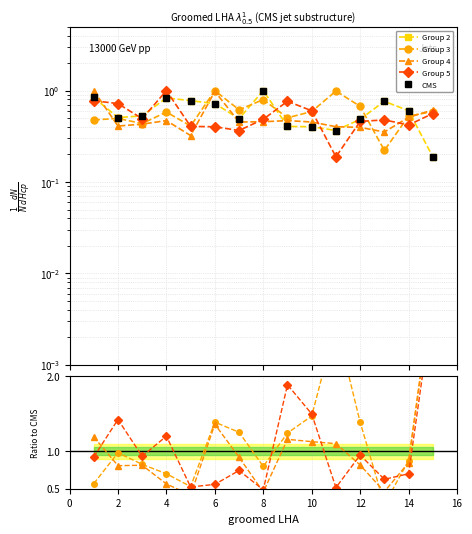

Between 12 and 4, which is larger?

12